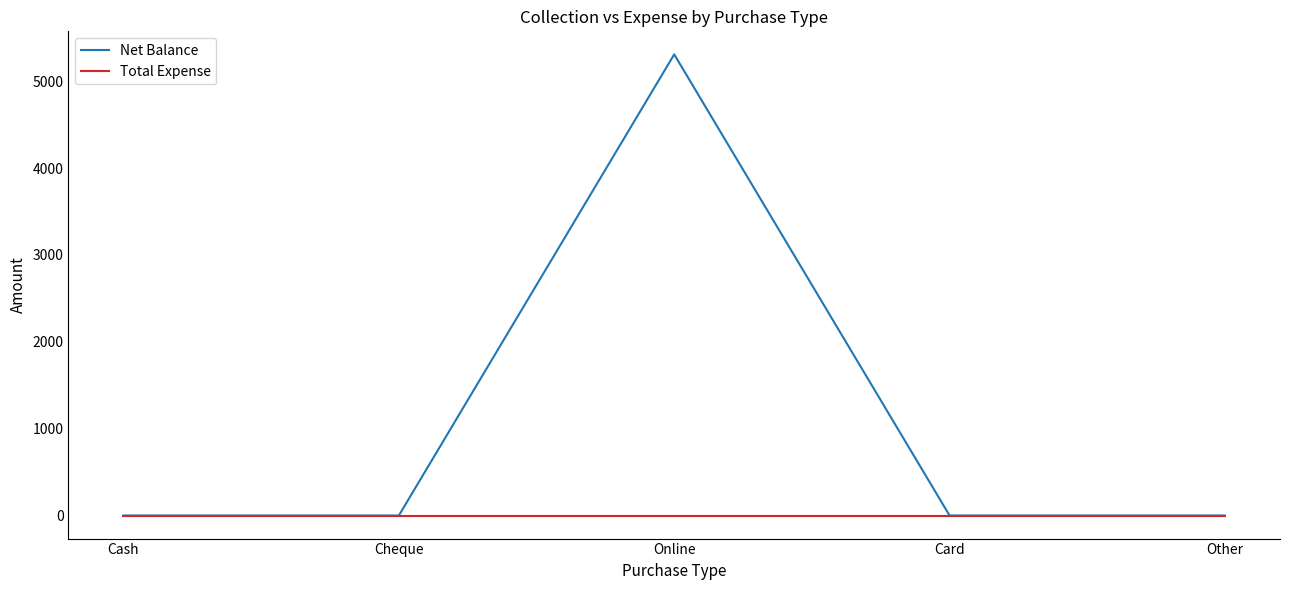

At which category is the sum across all series the highest?

Online